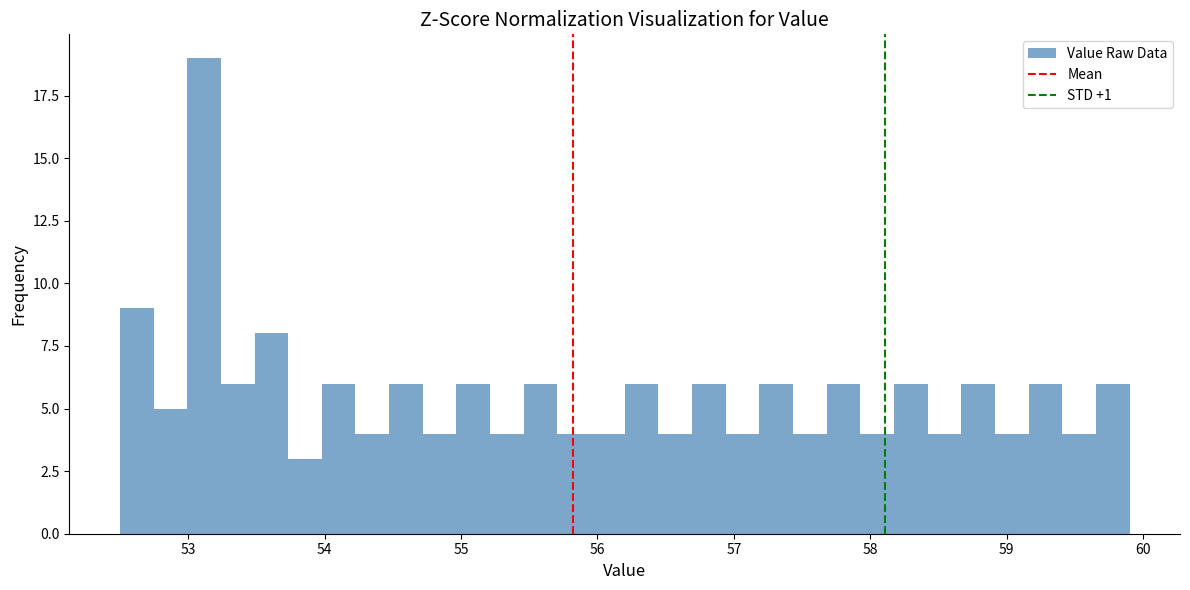

Read against the x-axis, roughly where is the centre of the tallest bar?

53.1